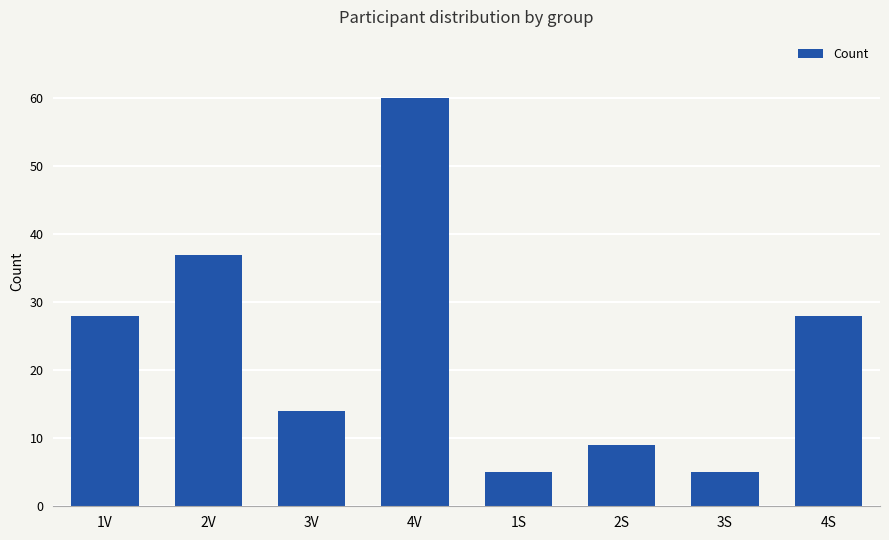

Approximately how many times larger is the value at 4V compared to 3V?

4.3